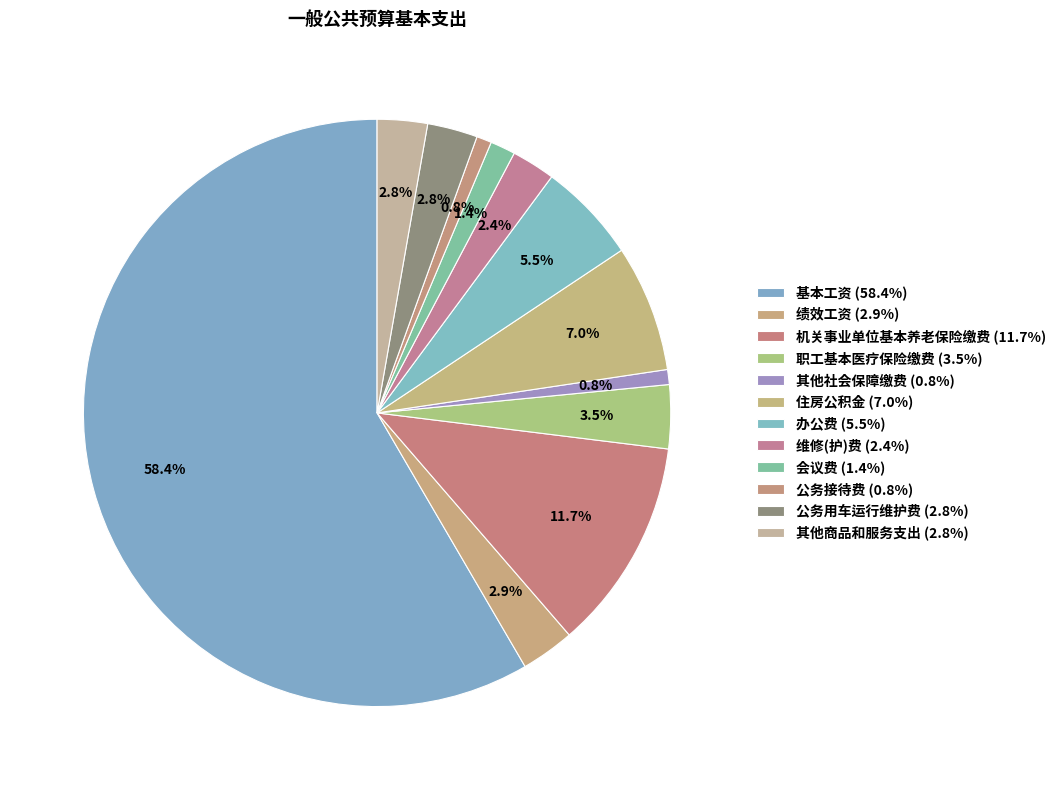

To the nearest percent, what is the combined percentage of 公务接待费 and 会议费?

2%